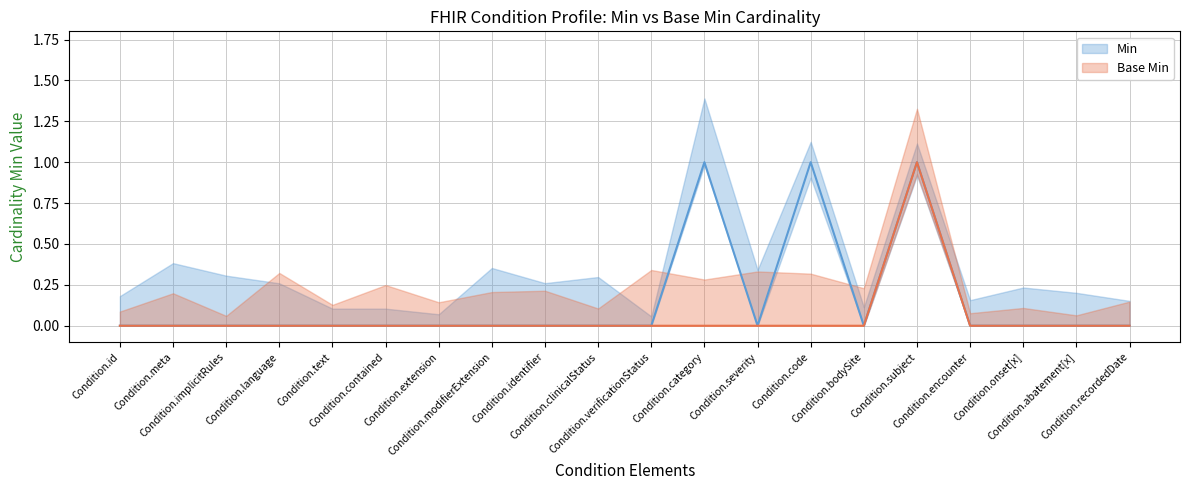

List the series in order of their overall mean, lowest first.

Base Min, Min